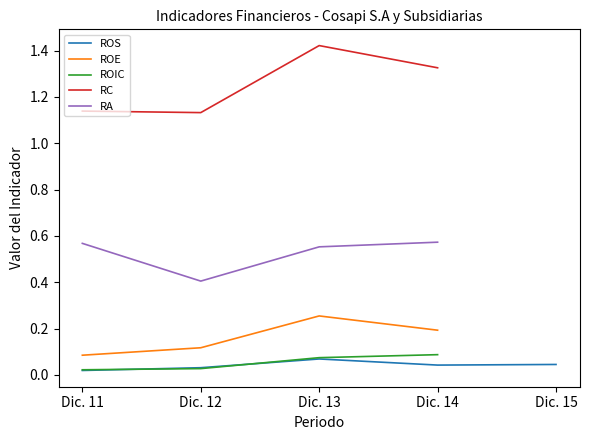

Which series has the largest range (max minus min)?

RC